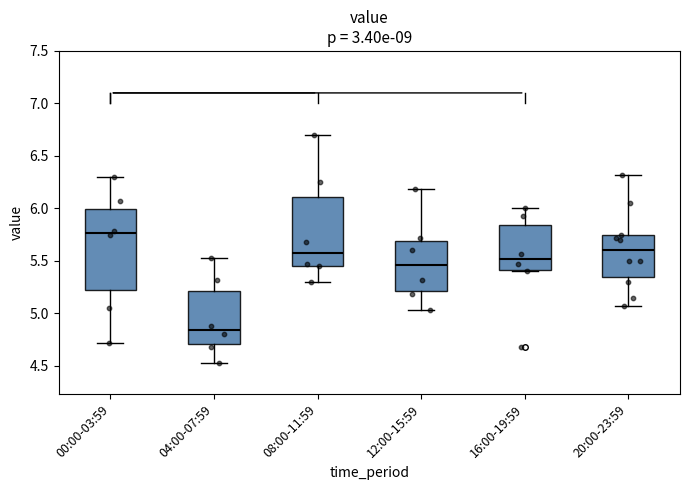

Comparing the boxes themselves (not the whiskers), which one is the tallest?

00:00-03:59